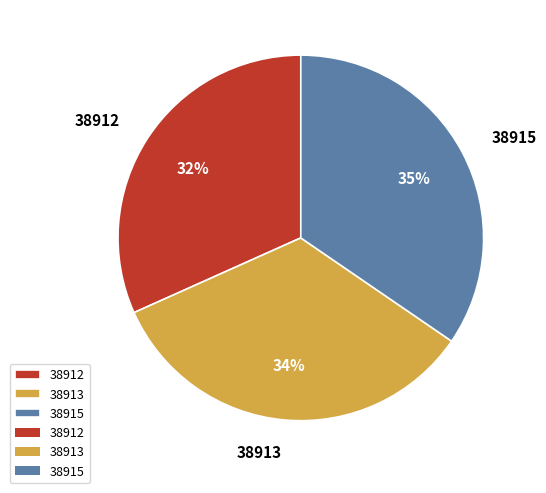

Count the number of slices in the pie.

3